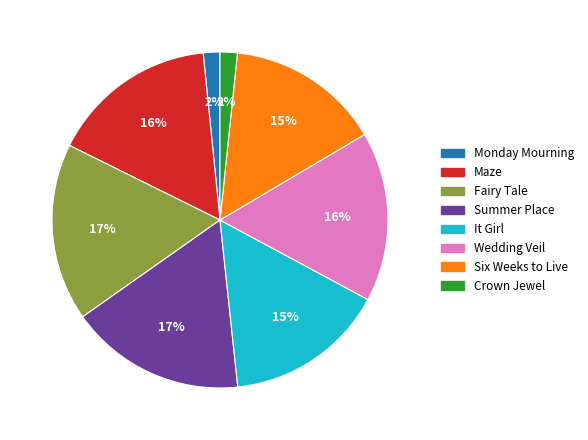

To the nearest percent, what is the combined percentage of Wedding Veil and Monday Mourning?

18%